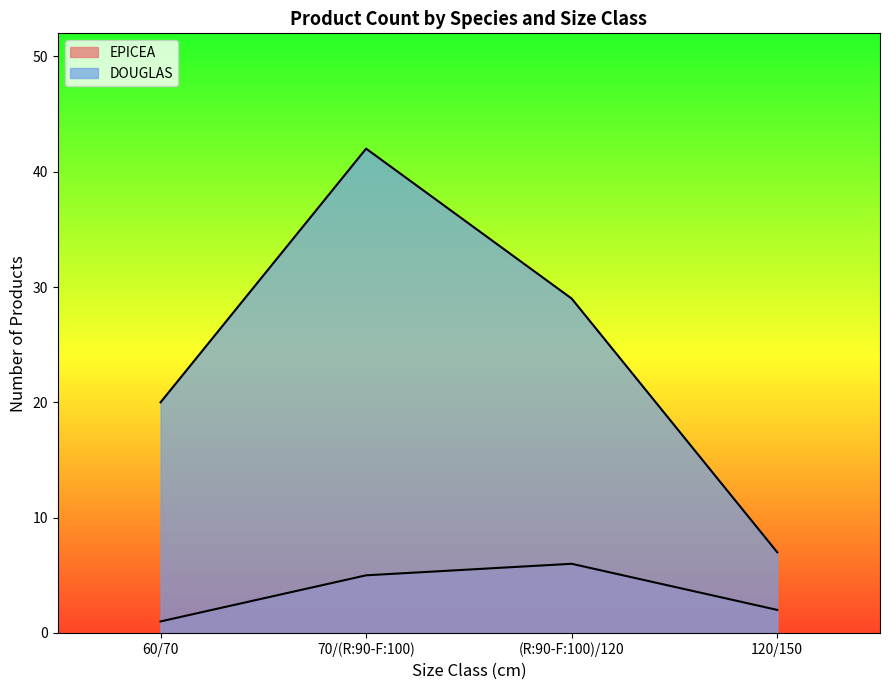

The value of DOUGLAS at 120/150 is 7. True or false?

True